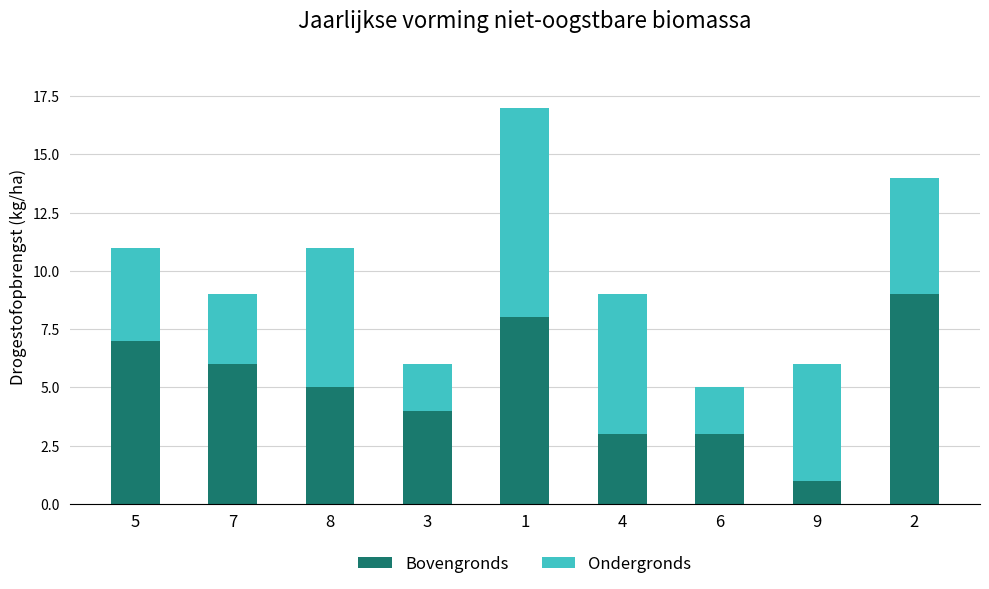

The value of Bovengronds at 8 is 2. True or false?

False